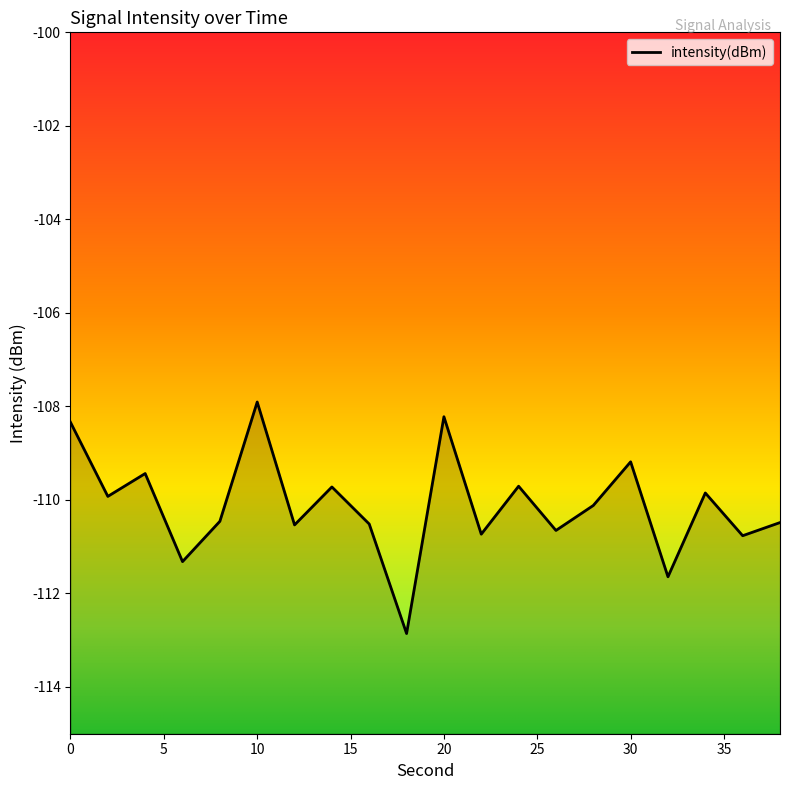

At which label is the value closest to -110?

2